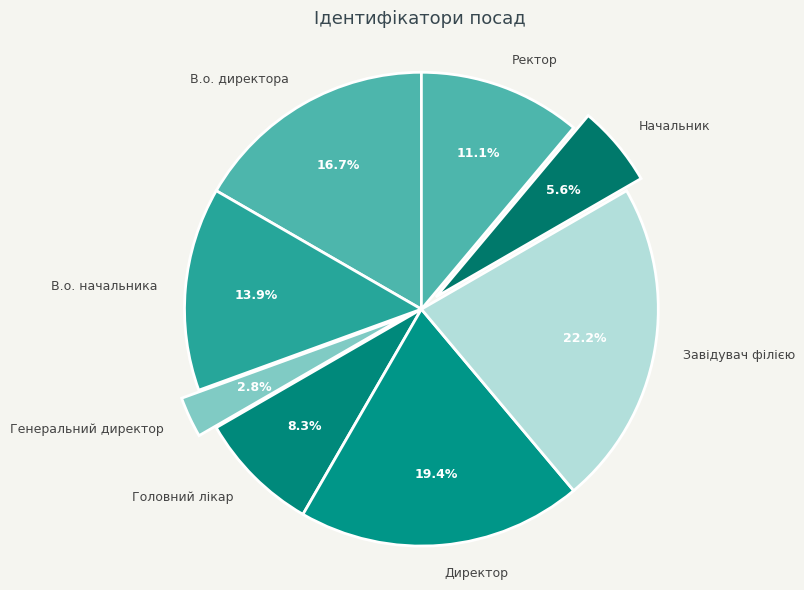

What is the ratio of the value at Завідувач філією to the value at Начальник?

4.0